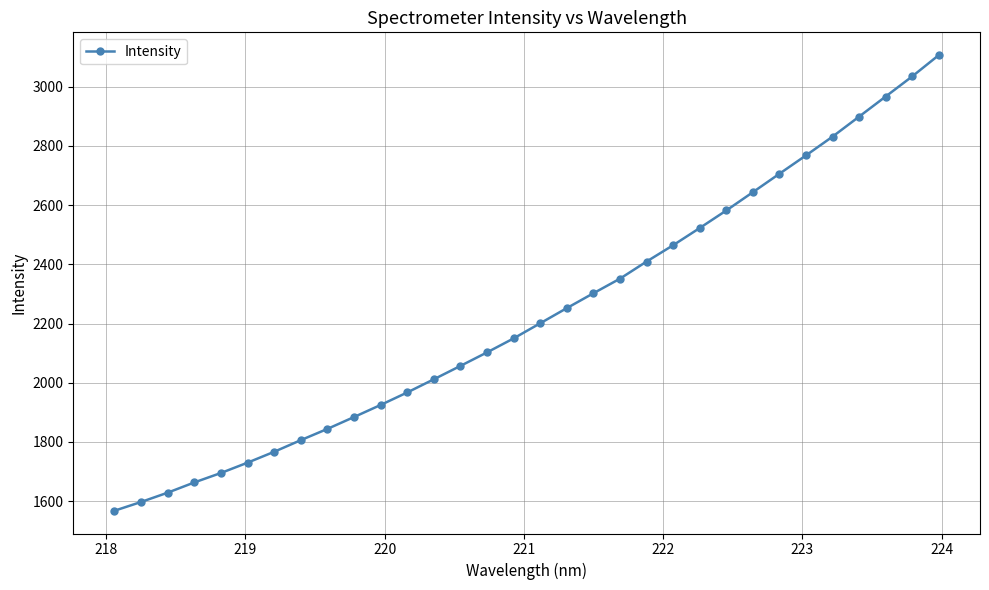

What is the sum of all values?

71434.3